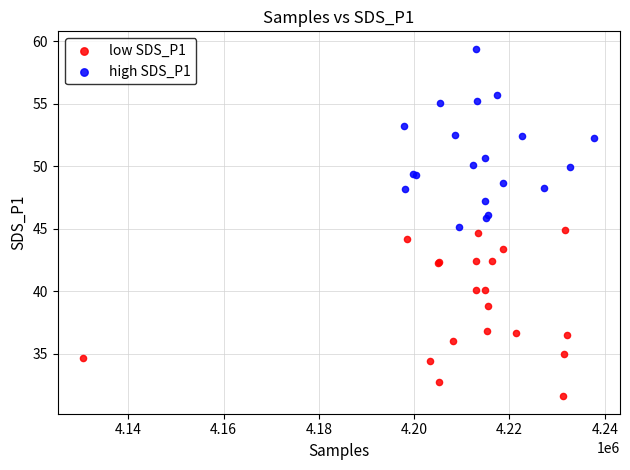

Which series reaches the minimum Y coordinate?

low SDS_P1